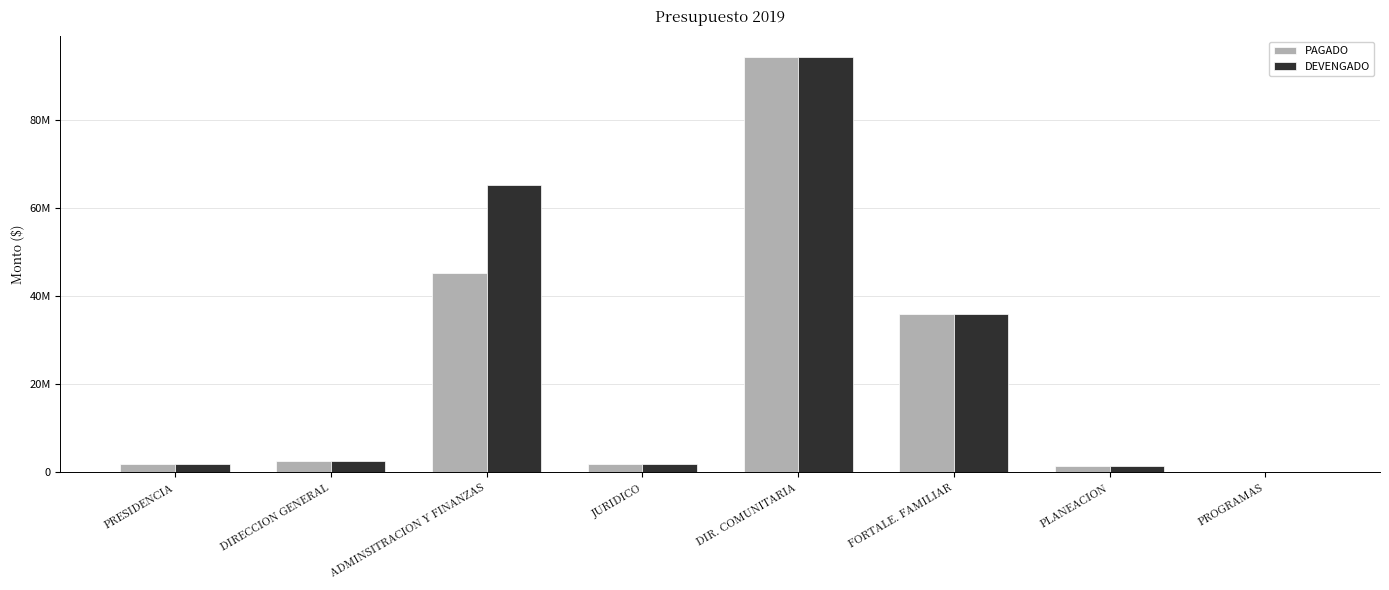

Which series changed the most between PRESIDENCIA and FORTALE. FAMILIAR?

PAGADO